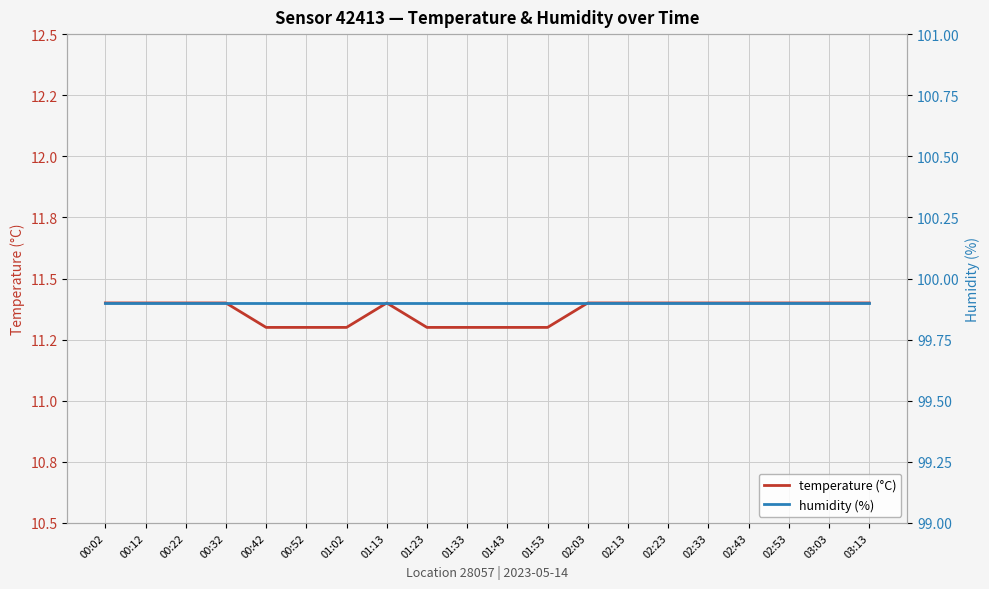

In temperature (°C), how many points are higher than both neighbors (excluding endpoints)?

1